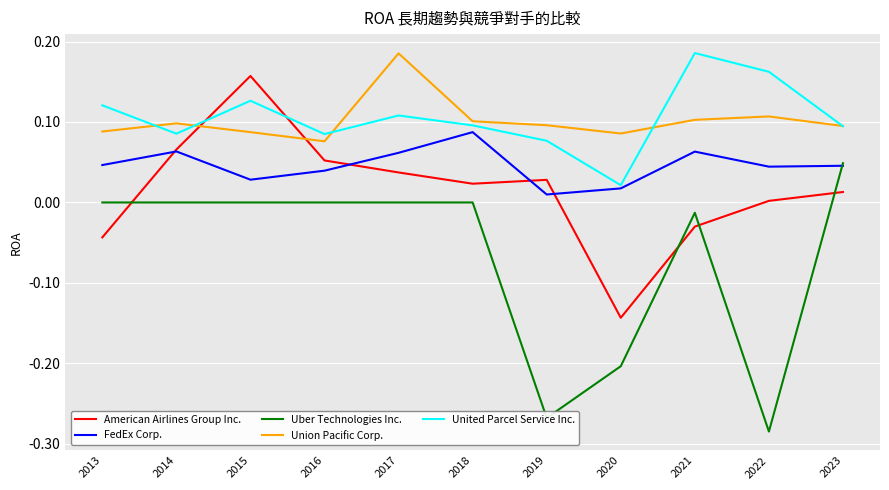

Between 2013 and 2015, which series saw the biggest shift?

American Airlines Group Inc.